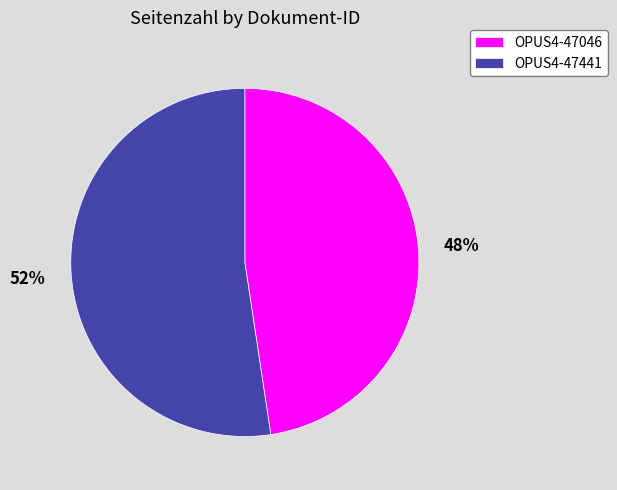

The OPUS4-47441 slice represents 40% of the pie. True or false?

False